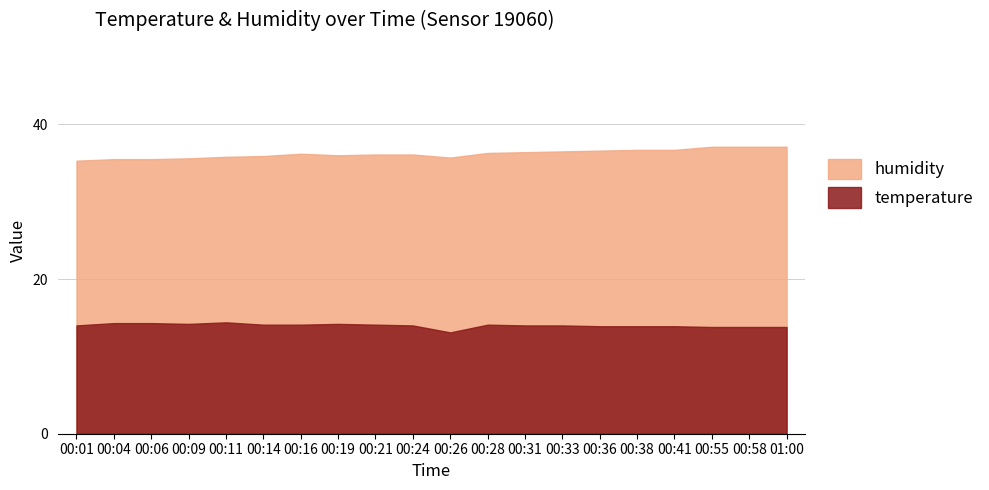

At how many categories does at least one series exceed 17?

20